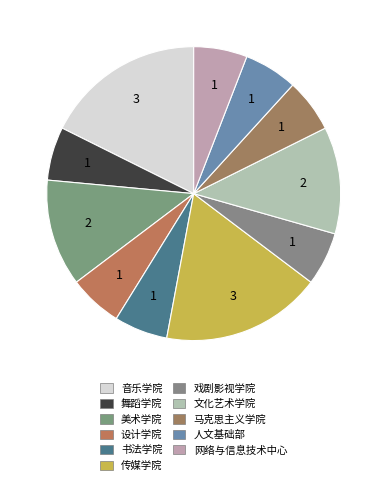

What is the total percentage of 设计学院 and 网络与信息技术中心?

11.8%